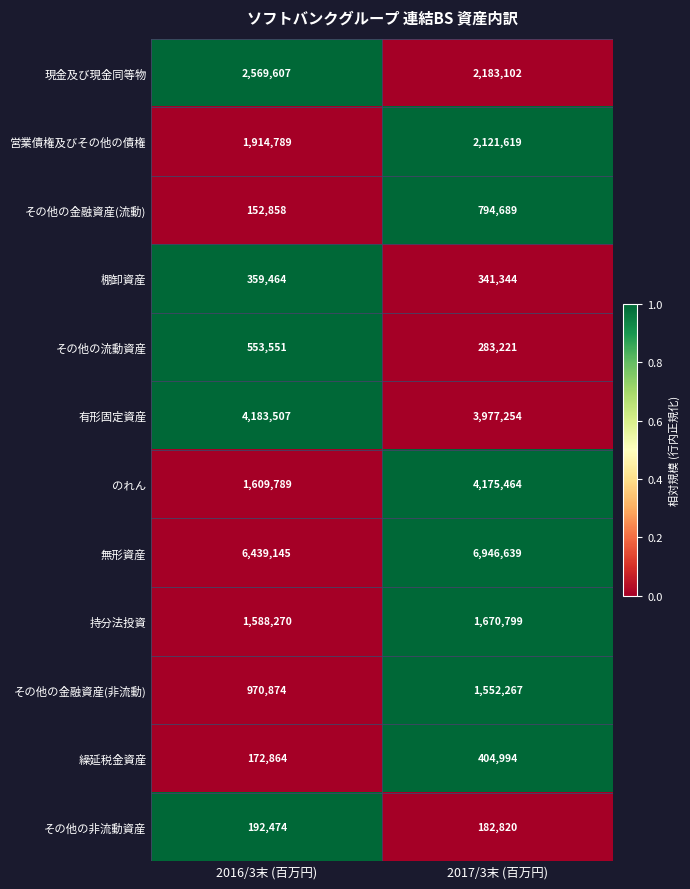

Reading left to right, transcribe all the data shown in this chart.

現金及び現金同等物: 2569607	2183102
営業債権及びその他の債権: 1914789	2121619
その他の金融資産(流動): 152858	794689
棚卸資産: 359464	341344
その他の流動資産: 553551	283221
有形固定資産: 4183507	3977254
のれん: 1609789	4175464
無形資産: 6439145	6946639
持分法投資: 1588270	1670799
その他の金融資産(非流動): 970874	1552267
繰延税金資産: 172864	404994
その他の非流動資産: 192474	182820